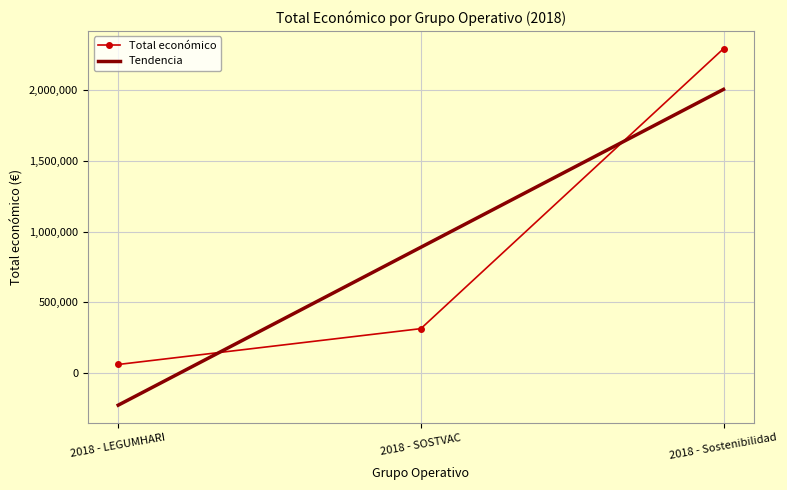

What is the average value?

888373